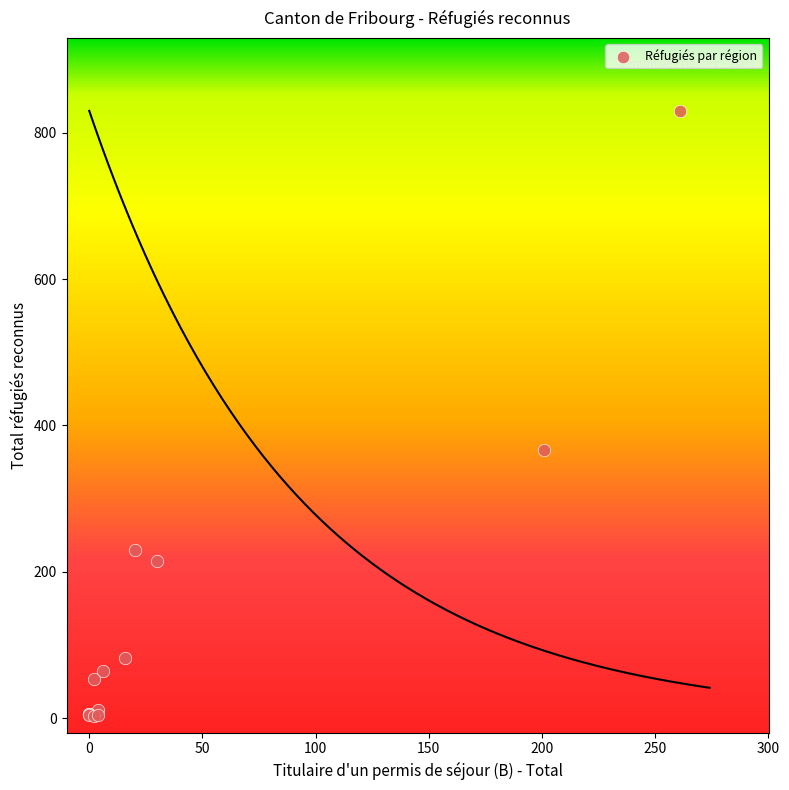

What Y value in the scatter plot is closest to 416?

367